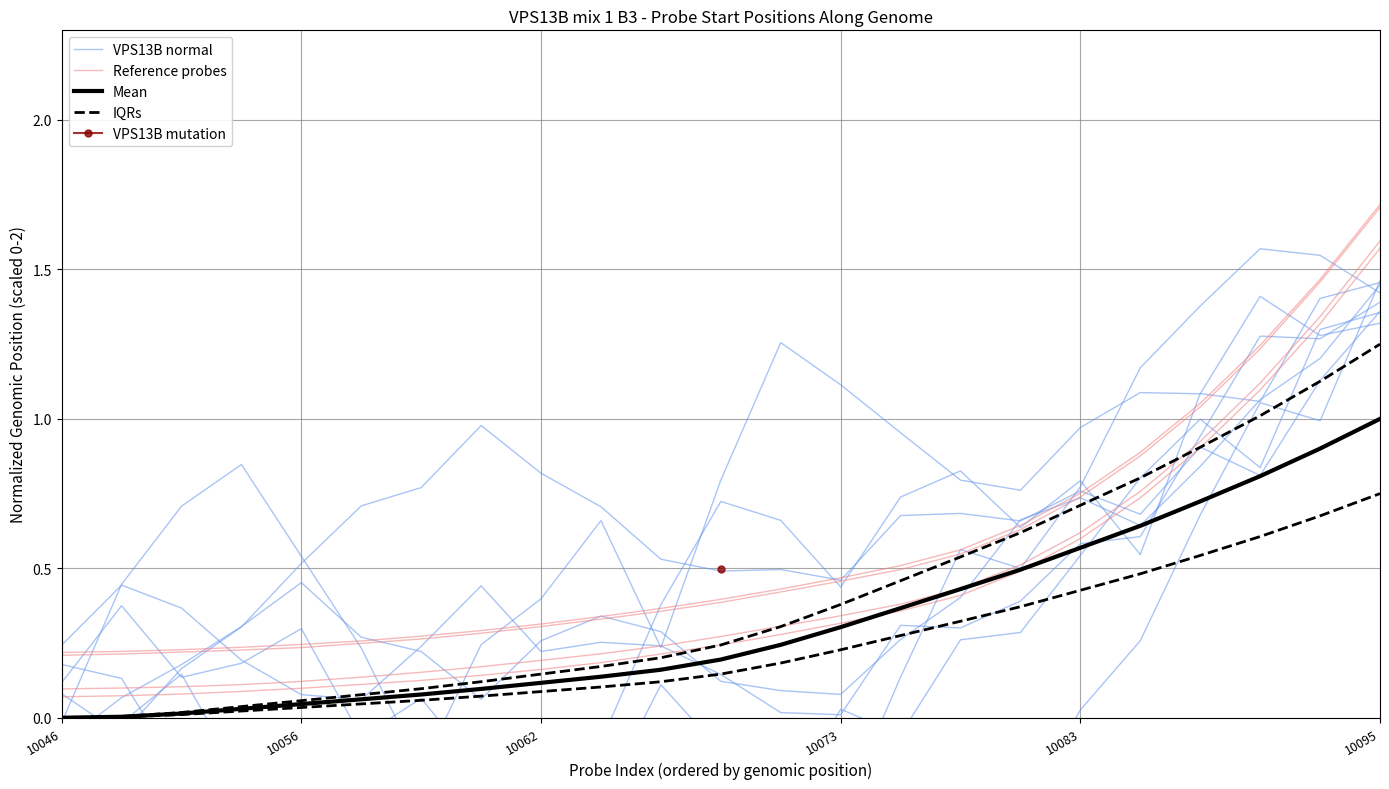

What position from the right is 11?

12